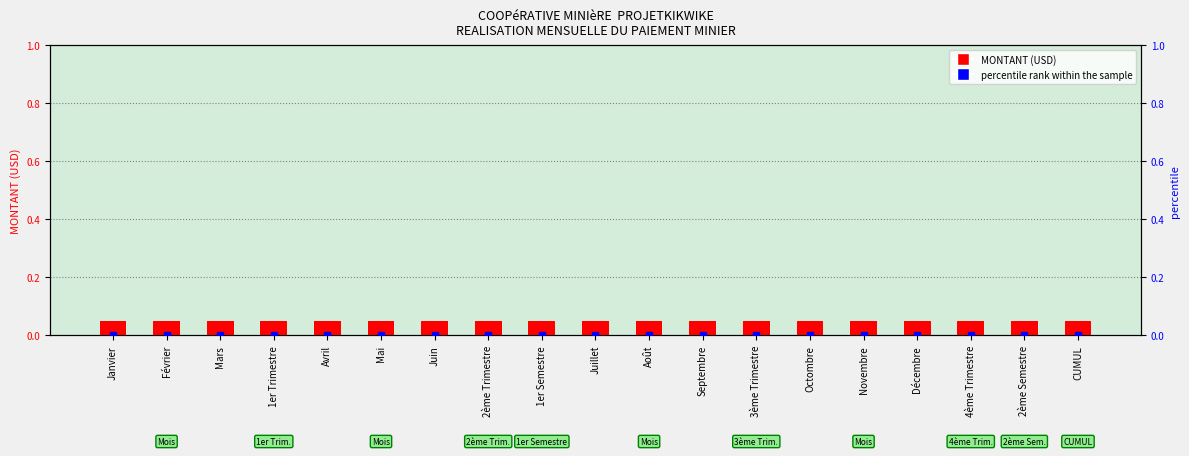

Which category has the highest value across all series?

Janvier